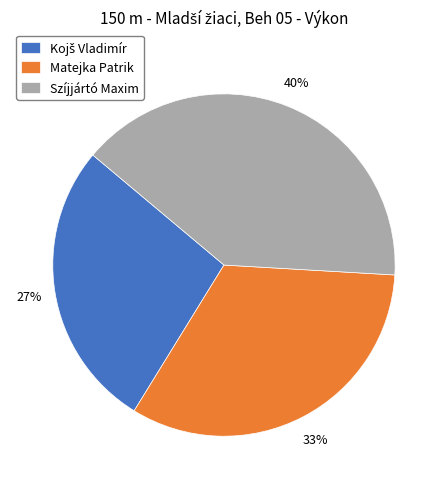

Which has a higher value, Matejka Patrik or Szíjjártó Maxim?

Szíjjártó Maxim